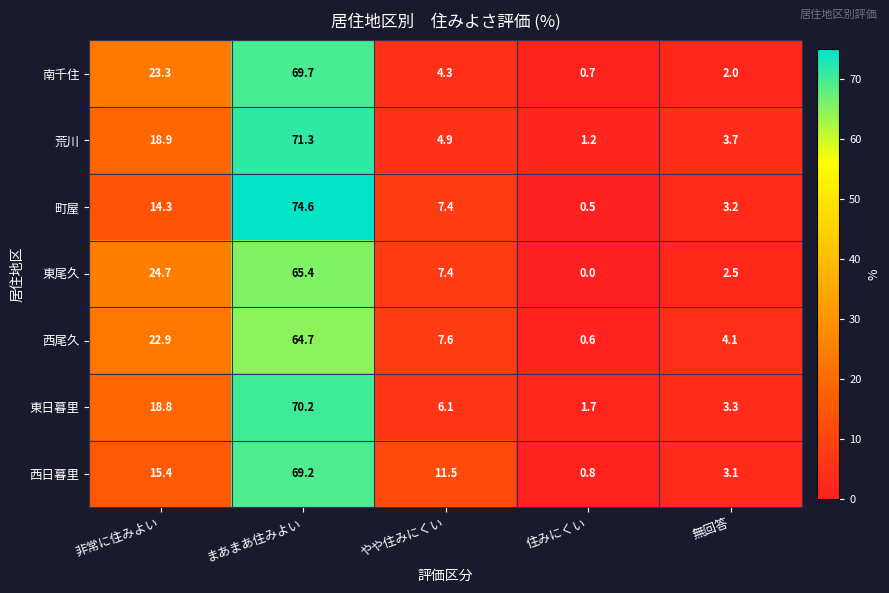

What is the average value of the 東尾久 series?

20.0